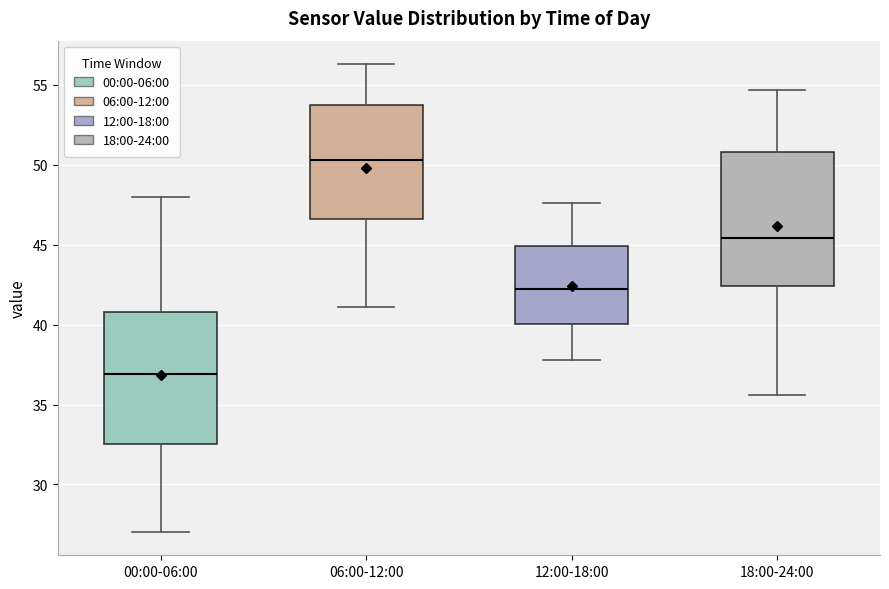

Reading left to right, transcribe this box plot: for each box, give where its median line is, the range the box spans, and where its two whiskers end, as read against the y-axis. The values are not printed on the chart, so give them approximately, as read against the axis.

00:00-06:00: median 37.0, box 32.5 to 41.0, whiskers 27.0 to 48.0
06:00-12:00: median 50.5, box 46.5 to 53.5, whiskers 41.0 to 56.5
12:00-18:00: median 42.0, box 40.0 to 45.0, whiskers 38.0 to 47.5
18:00-24:00: median 45.5, box 42.5 to 51.0, whiskers 35.5 to 54.5